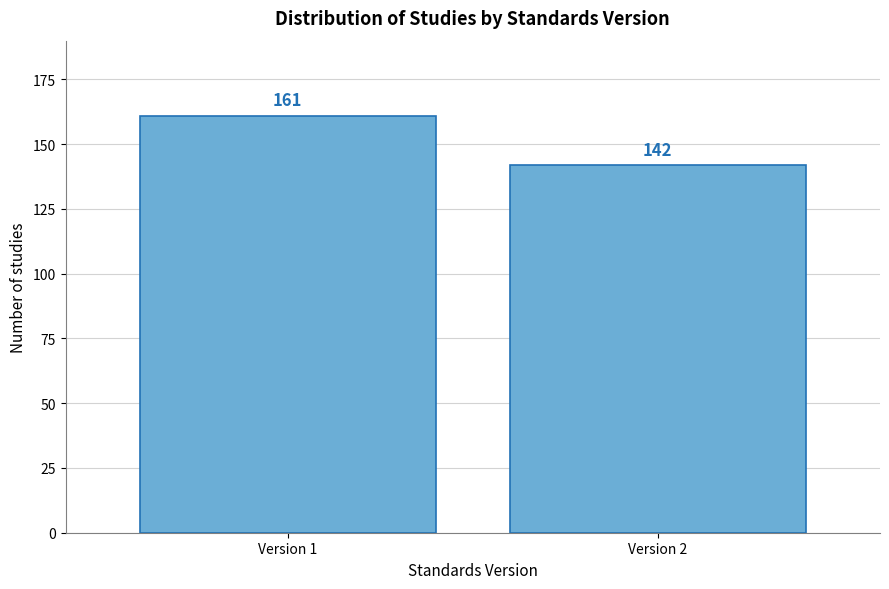

Reading left to right, extract all data points from this chart.

Version 1=161	Version 2=142